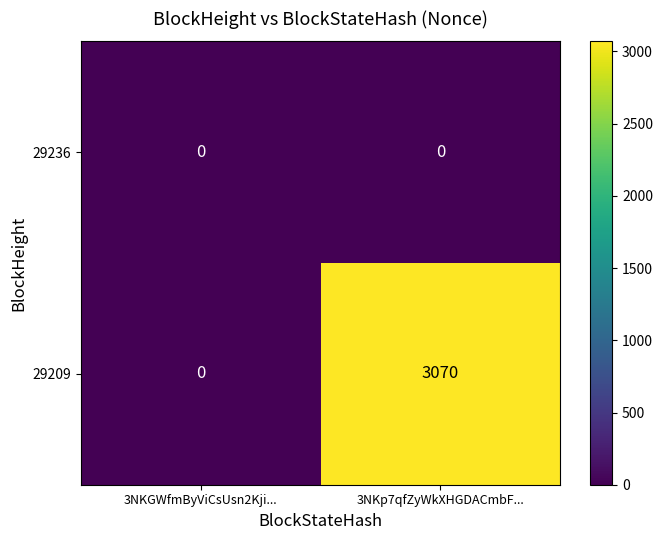

List the series in order of their peak value, highest first.

29209, 29236